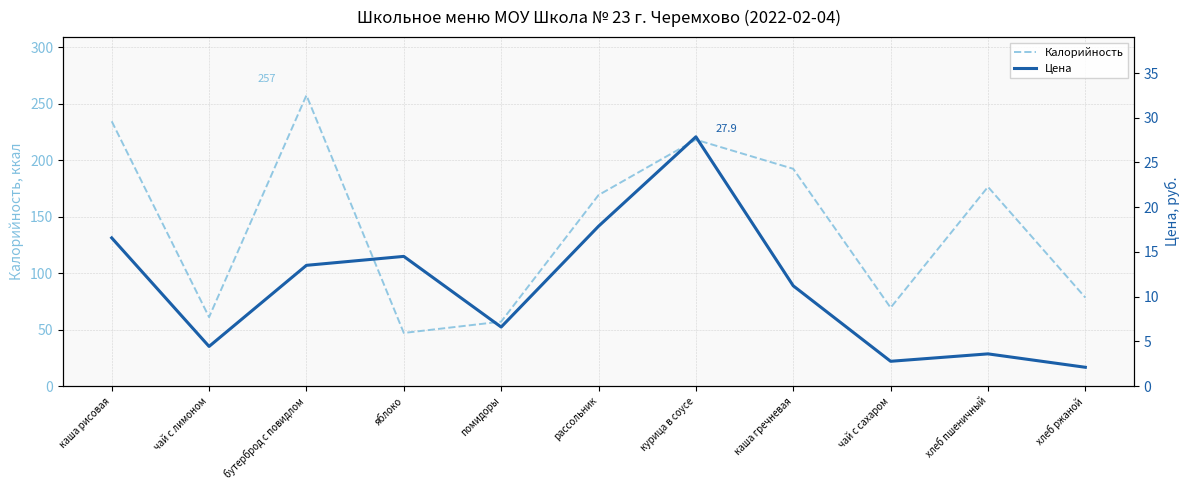

Reading left to right, extract all data points from this chart.

Калорийность: каша рисовая=234.3	чай с лимоном=61.0	бутерброд с повидлом=257.3	яблоко=47.0	помидоры=57.0	рассольник=169.0	курица в соусе=218.0	каша гречневая=192.2	чай с сахаром=69.3	хлеб пшеничный=176.2	хлеб ржаной=78.3
Цена: каша рисовая=16.6	чай с лимоном=4.4	бутерброд с повидлом=13.5	яблоко=14.5	помидоры=6.6	рассольник=17.9	курица в соусе=27.9	каша гречневая=11.2	чай с сахаром=2.8	хлеб пшеничный=3.6	хлеб ржаной=2.1